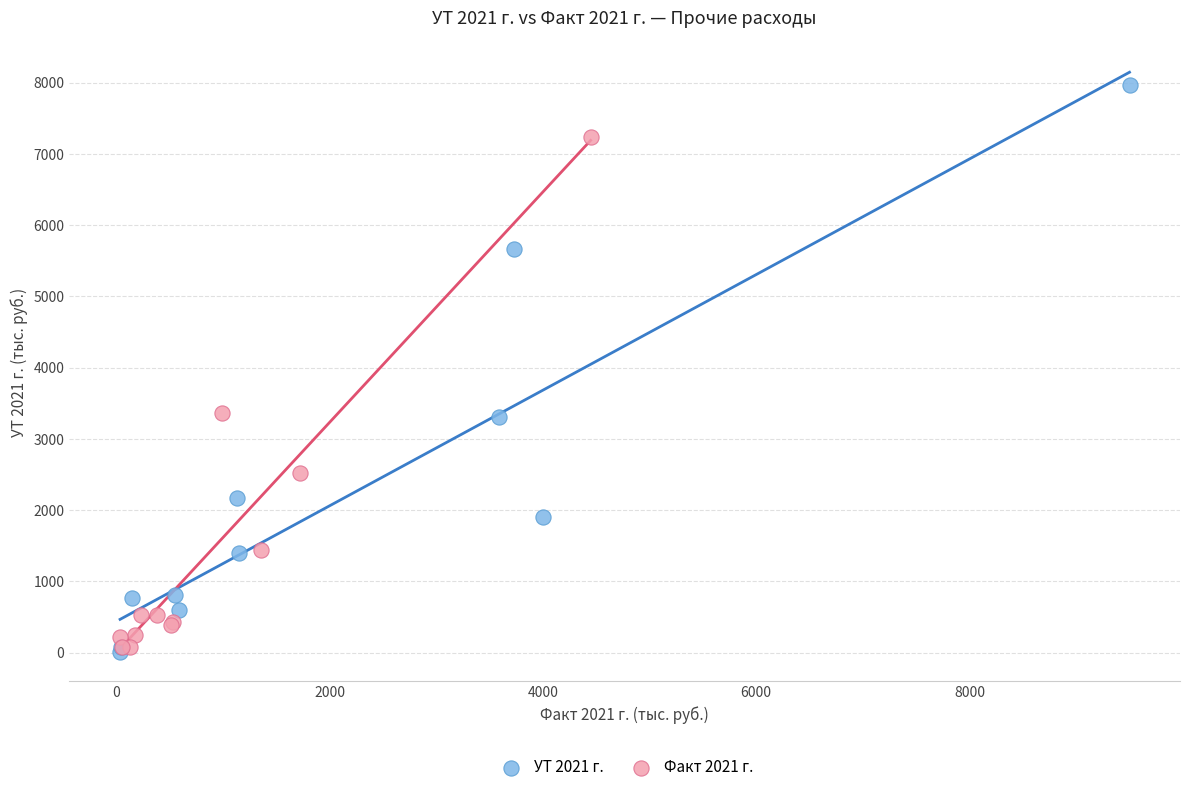

Which series reaches the maximum Y coordinate?

УТ 2021 г.